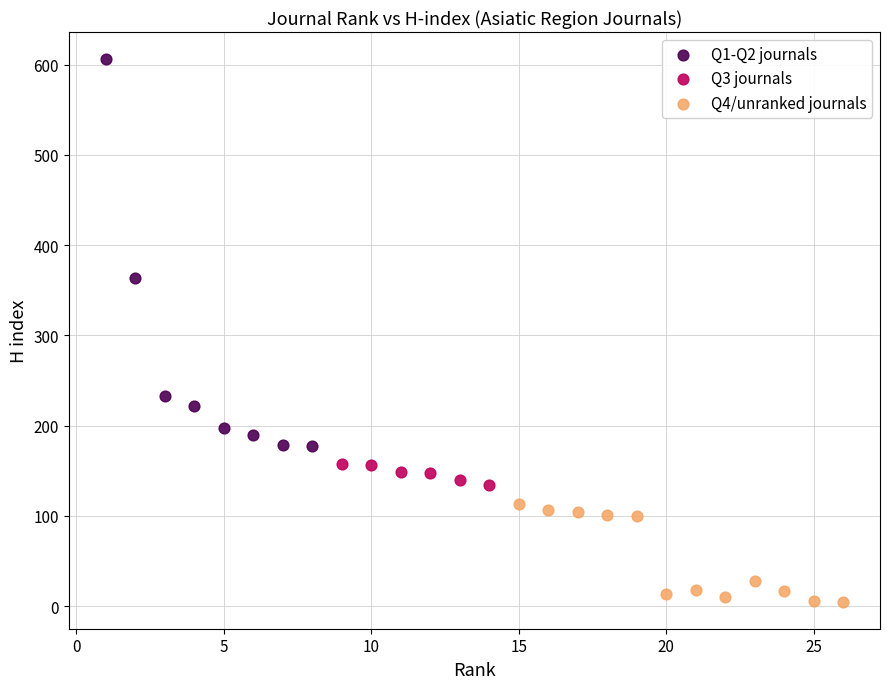

Which series reaches the minimum Y coordinate?

Q4/unranked journals